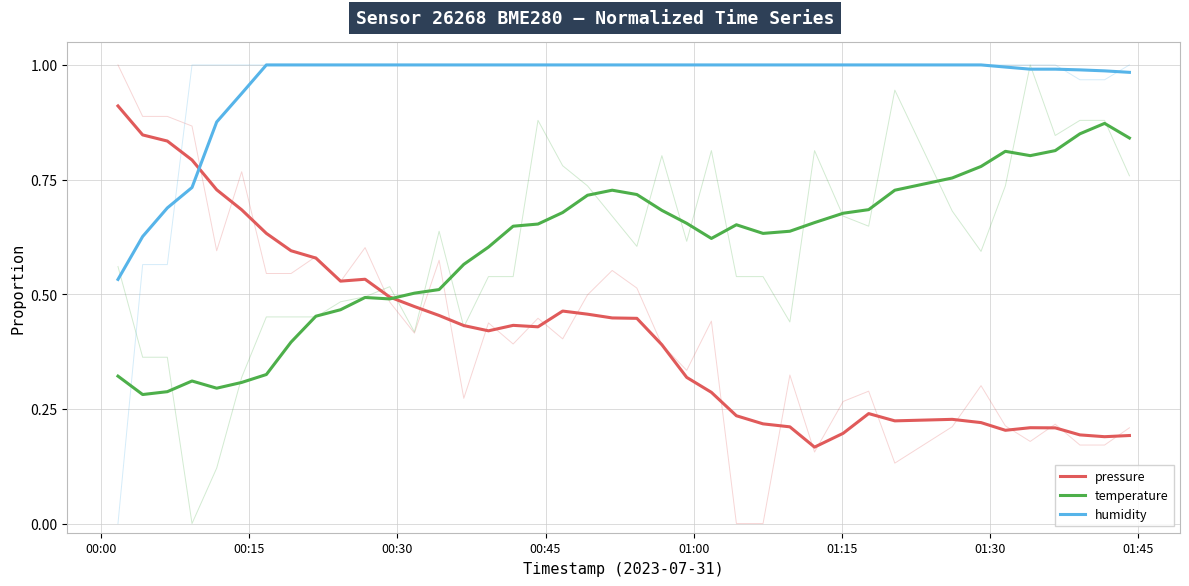

True or false: temperature and humidity cross at least once.

False